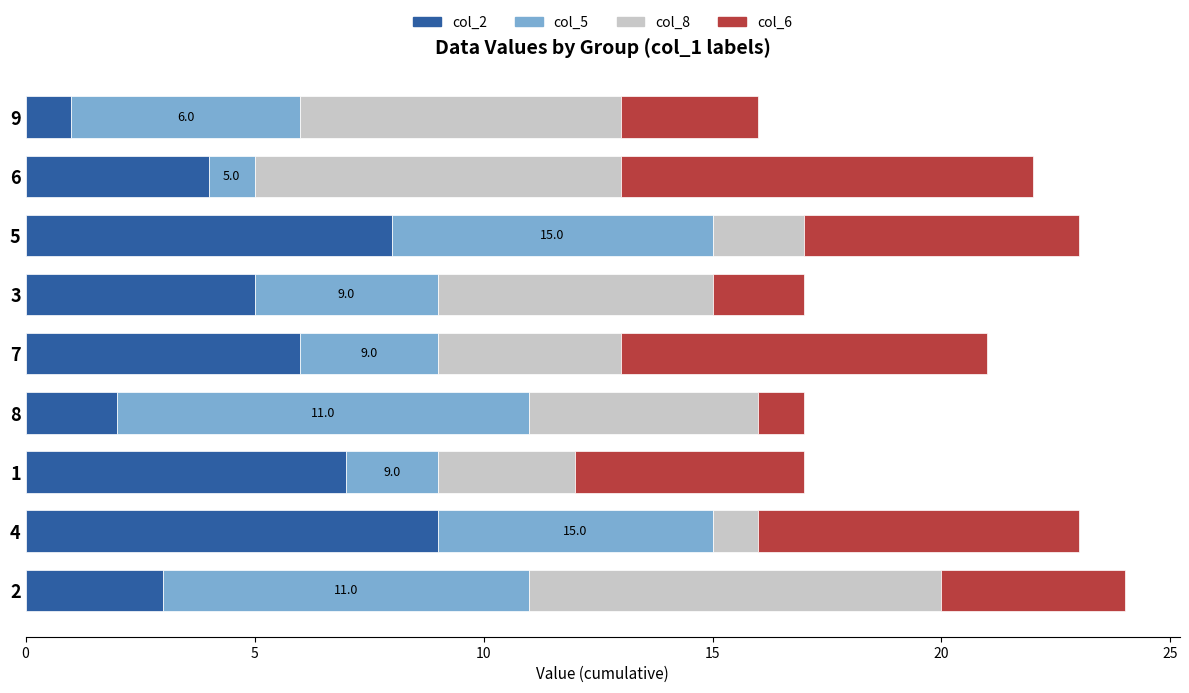

True or false: col_2 has a value of 8 at 7.

False